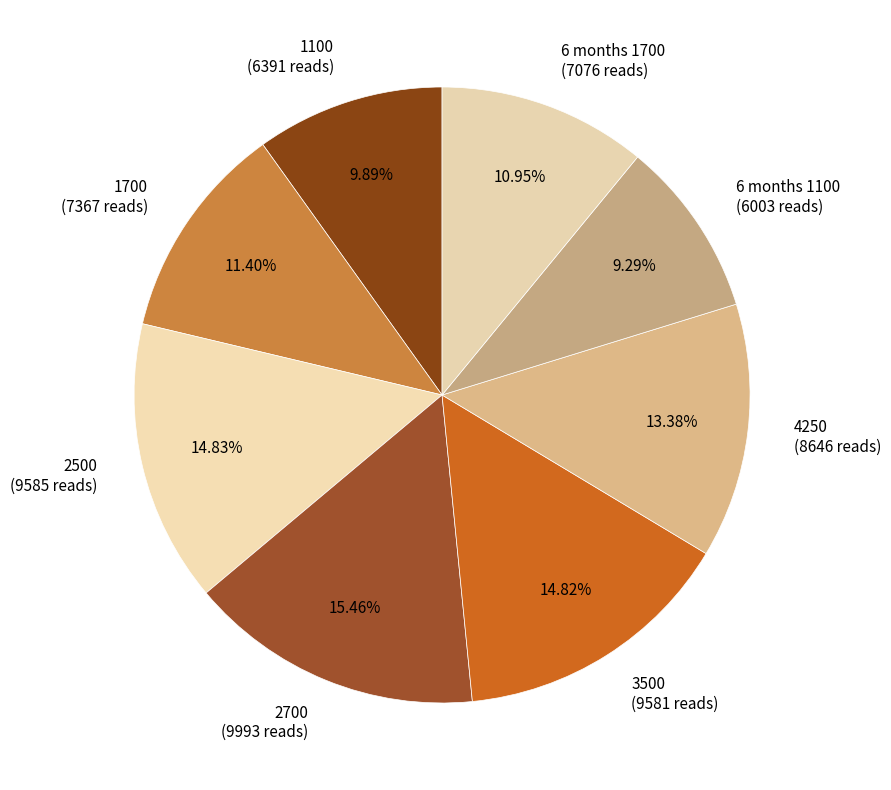

Which slice is the largest?

2700